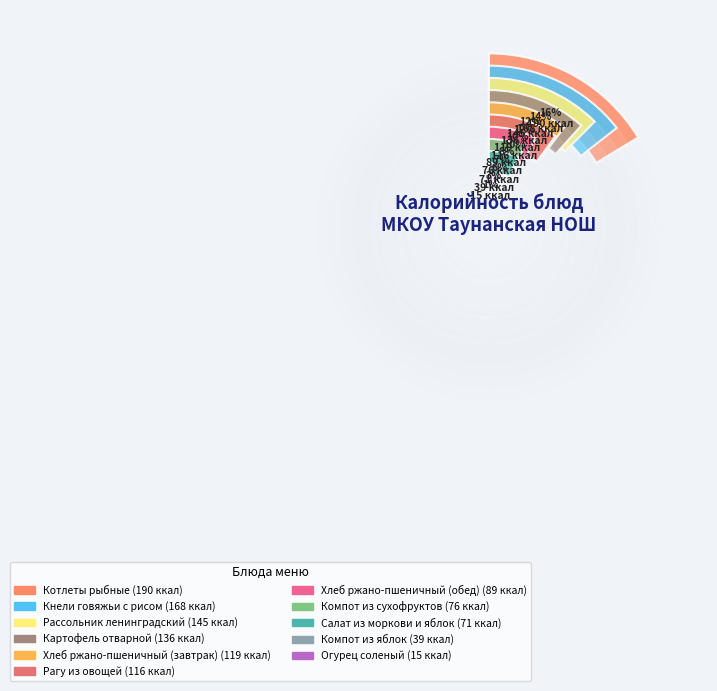

How many slices are in this pie chart?

11